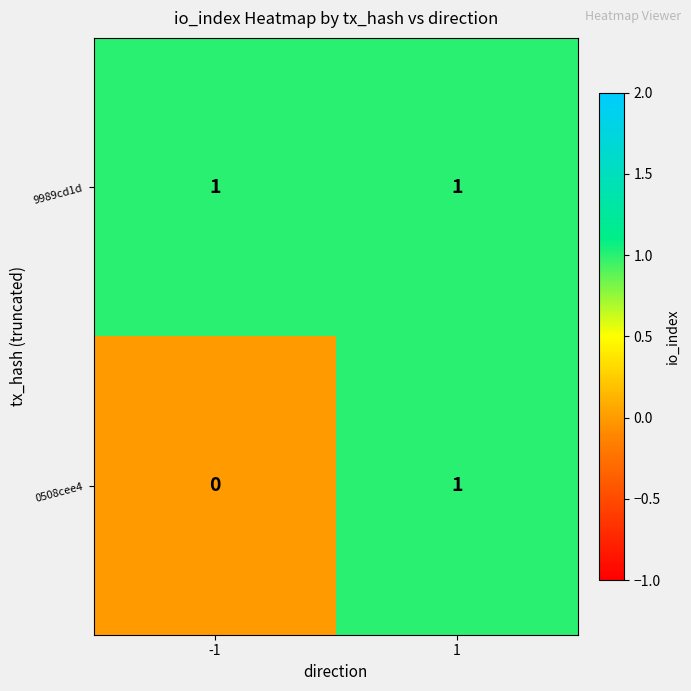

Which series has the widest spread of values?

0508cee4